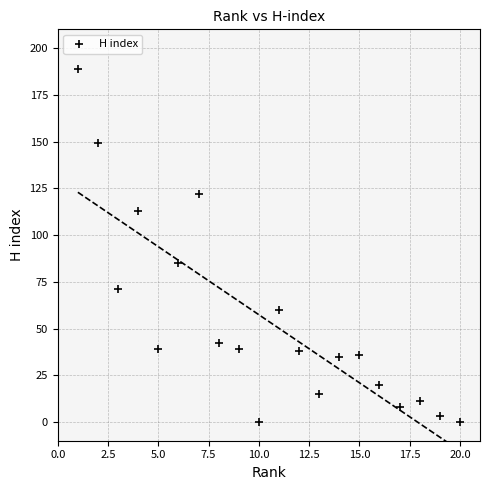

What Y value in the scatter plot is closest to 94?

85